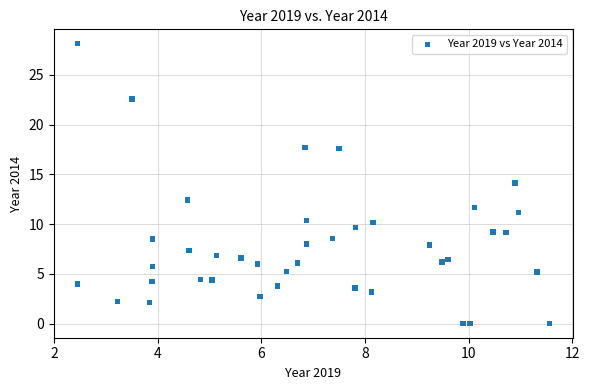

What is the range of X values (max minus min)?

9.1